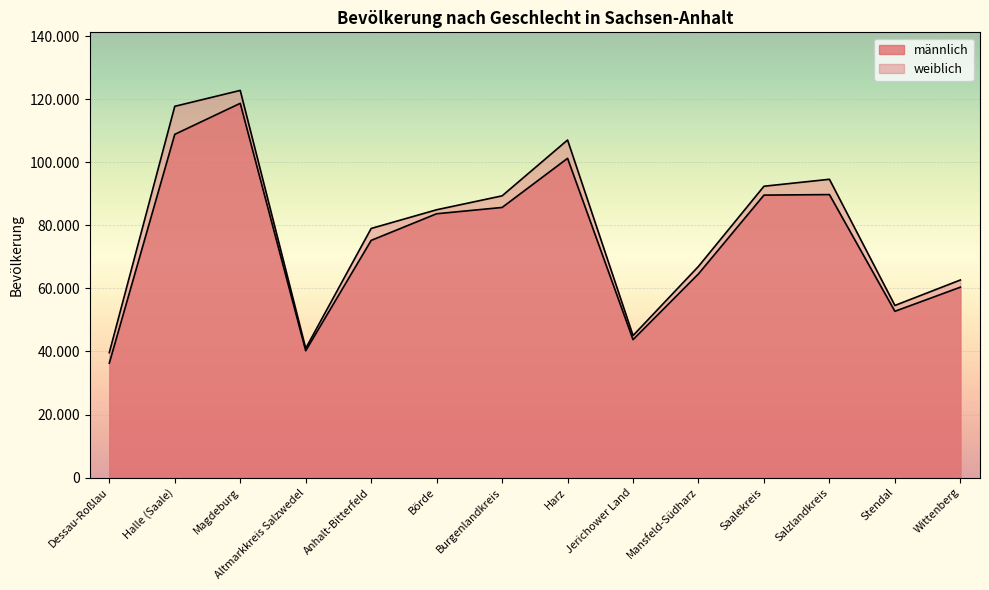

Reading left to right, transcribe all the data shown in this chart.

männlich: Dessau-Roßlau=36286	Halle (Saale)=108869	Magdeburg=118710	Altmarkkreis Salzwedel=40233	Anhalt-Bitterfeld=75232	Börde=83683	Burgenlandkreis=85677	Harz=101265	Jerichower Land=43748	Mansfeld-Südharz=64626	Saalekreis=89596	Salzlandkreis=89762	Stendal=52742	Wittenberg=60388
weiblich: Dessau-Roßlau=39628	Halle (Saale)=117756	Magdeburg=122806	Altmarkkreis Salzwedel=40972	Anhalt-Bitterfeld=79015	Börde=84947	Burgenlandkreis=89361	Harz=107072	Jerichower Land=45040	Mansfeld-Südharz=66996	Saalekreis=92408	Salzlandkreis=94614	Stendal=54590	Wittenberg=62666